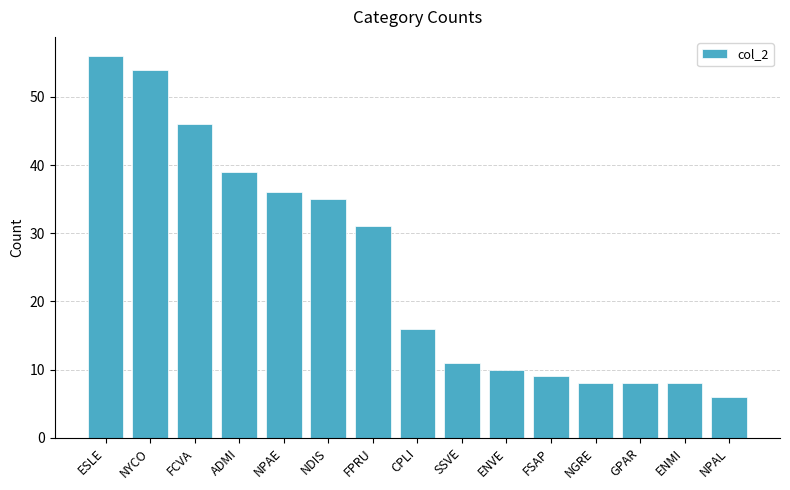

What is the label of the 2nd bar from the left?

NYCO